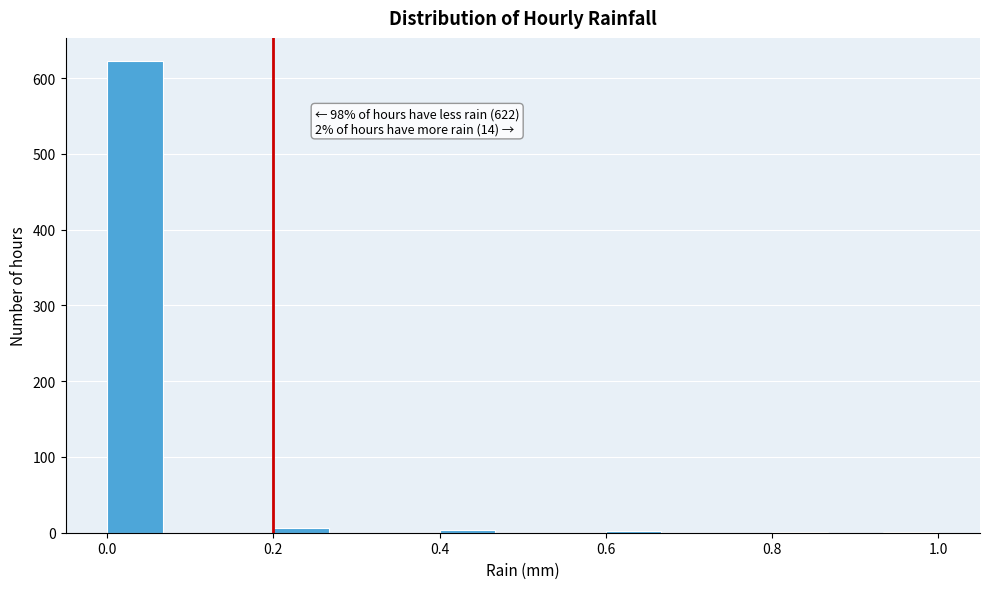

Read against the x-axis, roughly where is the centre of the tallest bar?

0.04